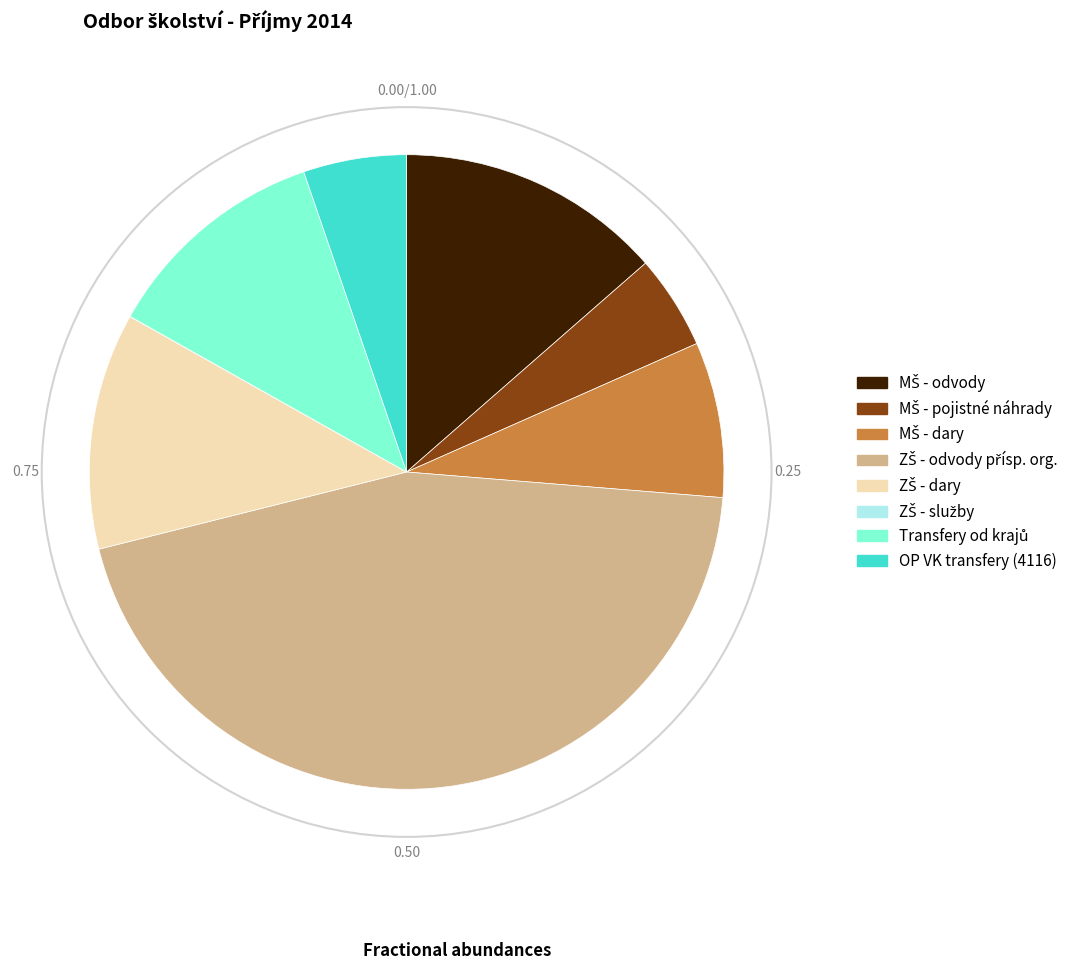

Is there a majority slice in this chart?

No